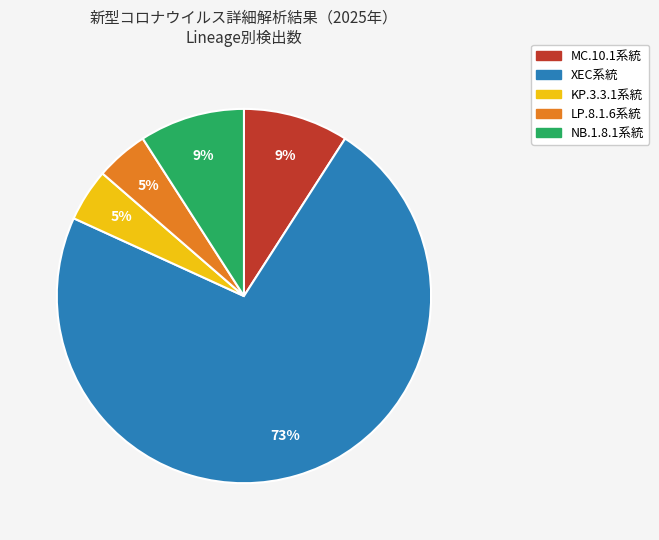

Is there a majority slice in this chart?

Yes